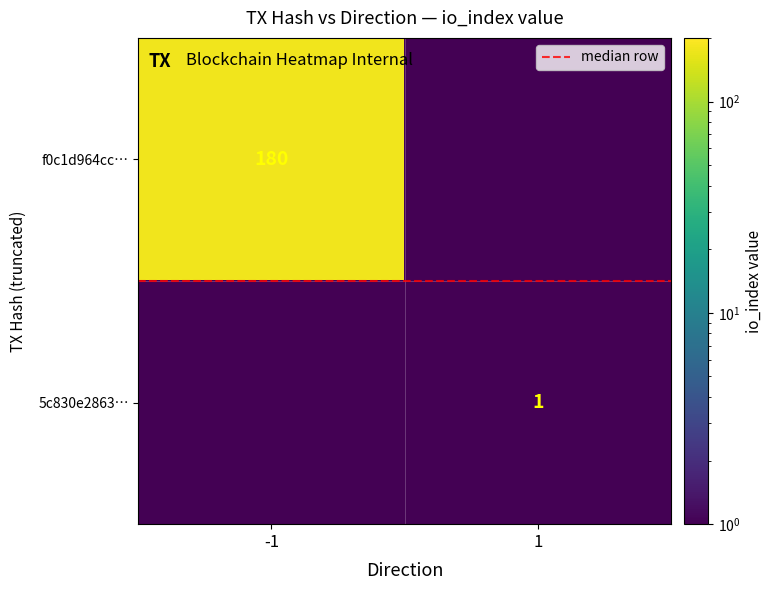

True or false: 5c830e2863… has a value of 0.5 at -1.

True